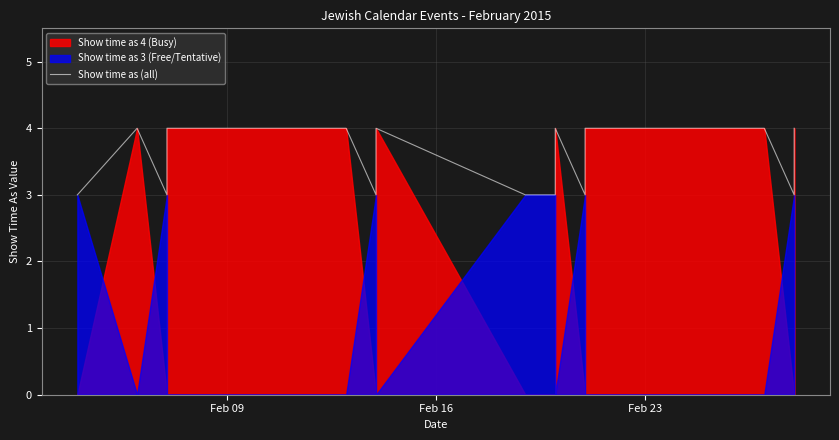

What is the maximum value shown in the chart?

4